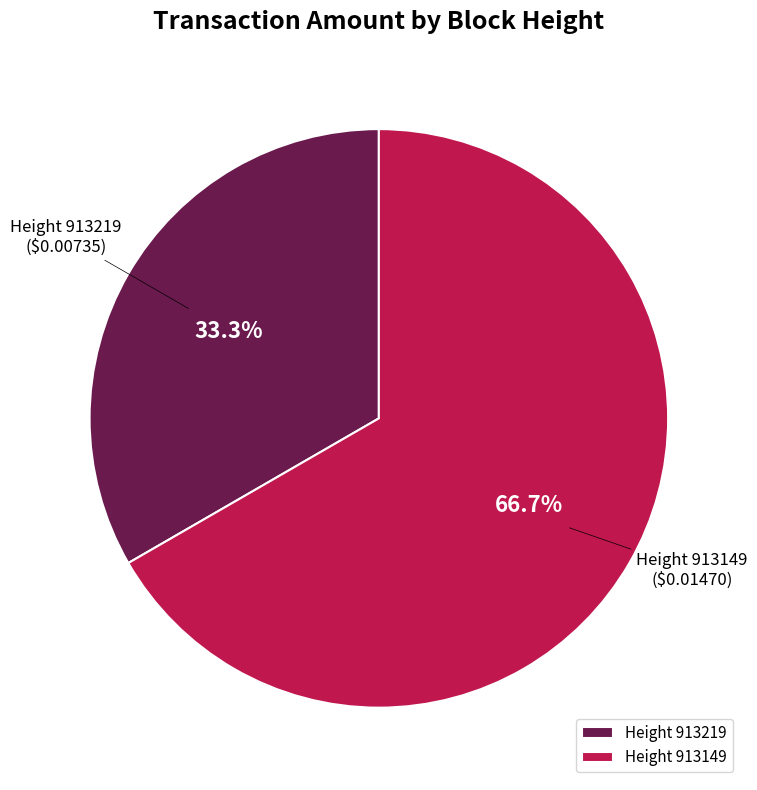

Is there any slice that represents more than half of the pie?

Yes